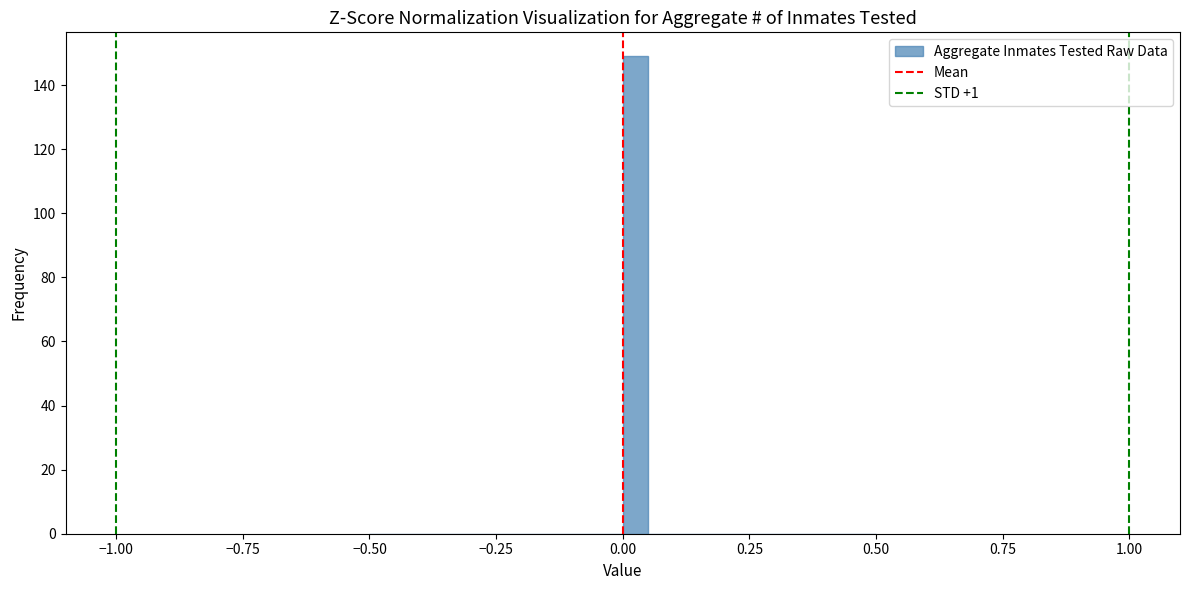

Around what value on the x-axis is the tallest bar? Give the approximate position of its centre, as read against the axis.

0.05